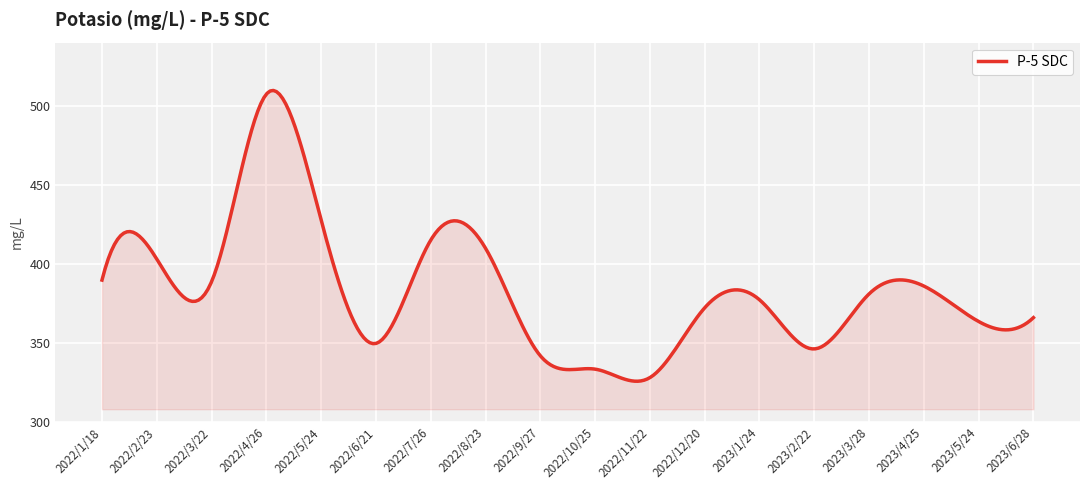

What is the difference between the maximum and minimum values?

184.0